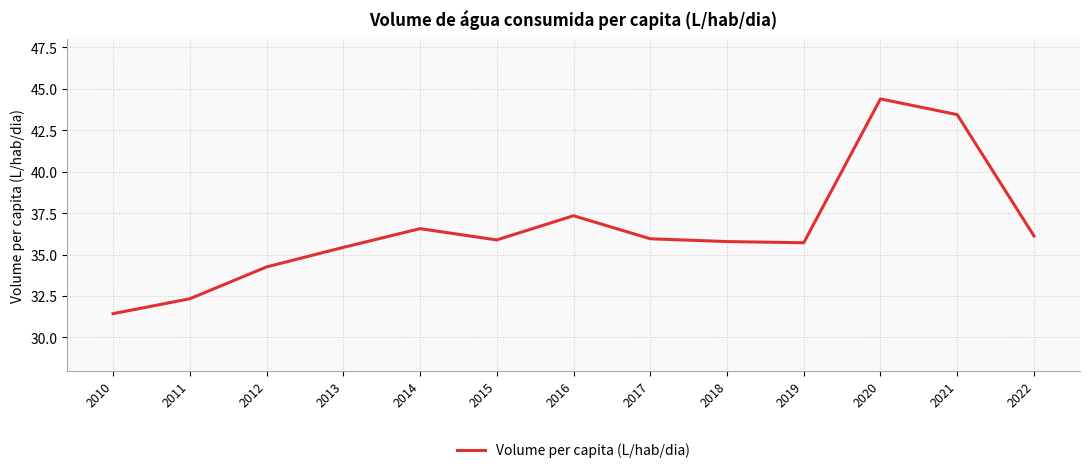

Where does the data first go above 35?

2013